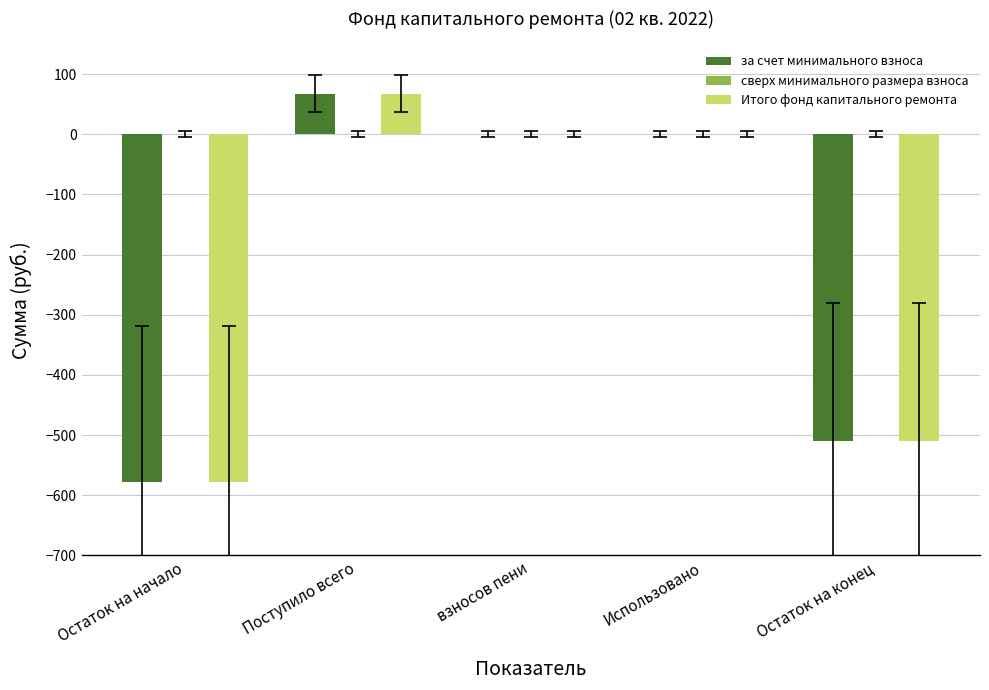

Read the за счет минимального взноса value at Остаток на начало.

-578.5